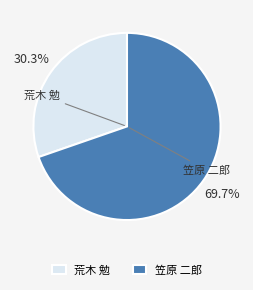

To the nearest percent, what is the difference between the largest and smallest slice percentages?

39%